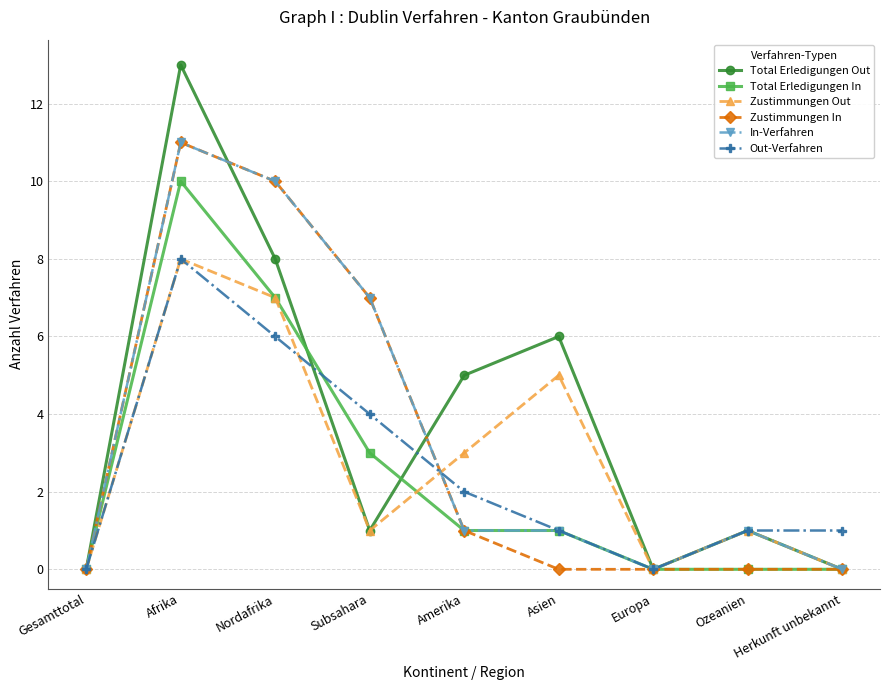

What is the sum of the Total Erledigungen In values at Asien and Afrika?

11